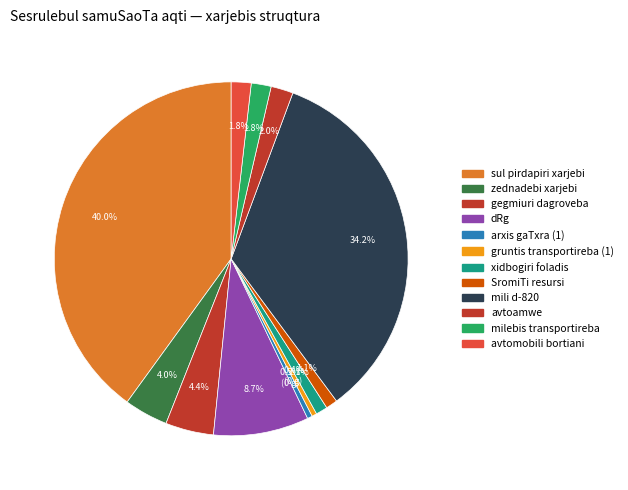

What percentage do dRg and arxis gaTxra (1) together represent?

9.2%